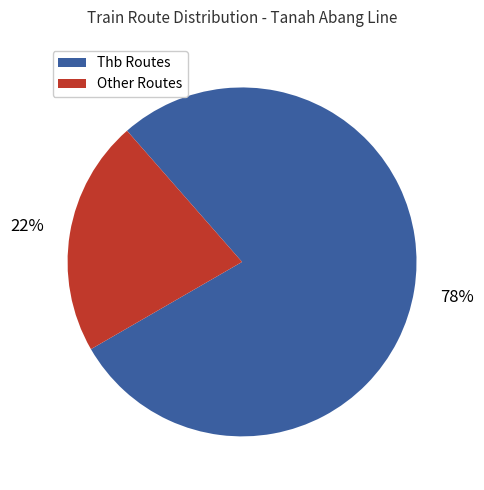

To the nearest percent, what is the difference between the largest and smallest slice percentages?

56%